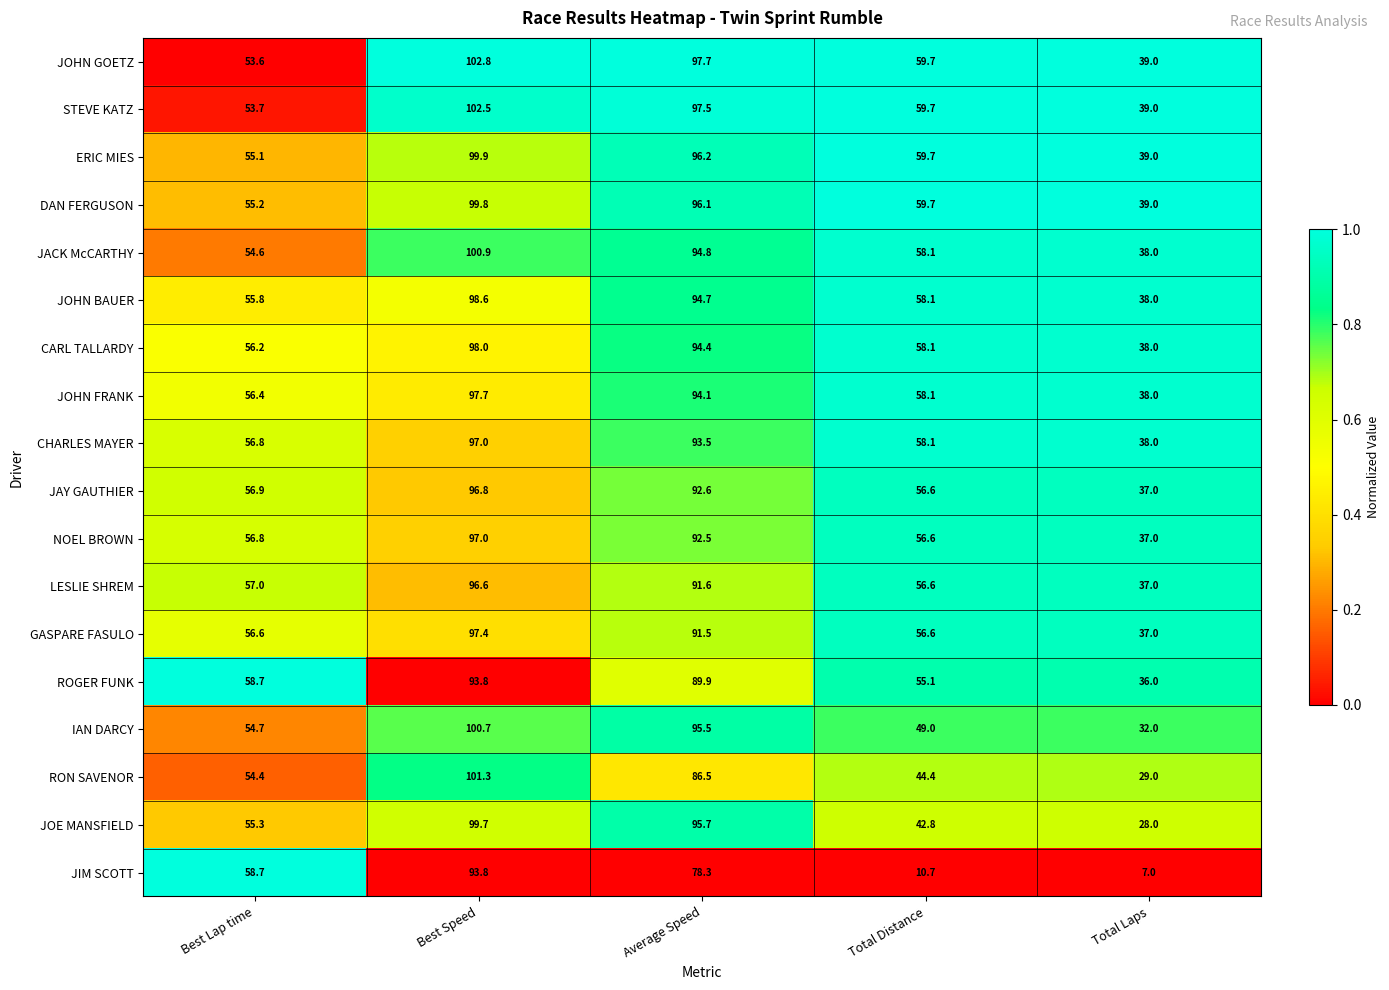

At which category is the sum across all series the highest?

Best Speed